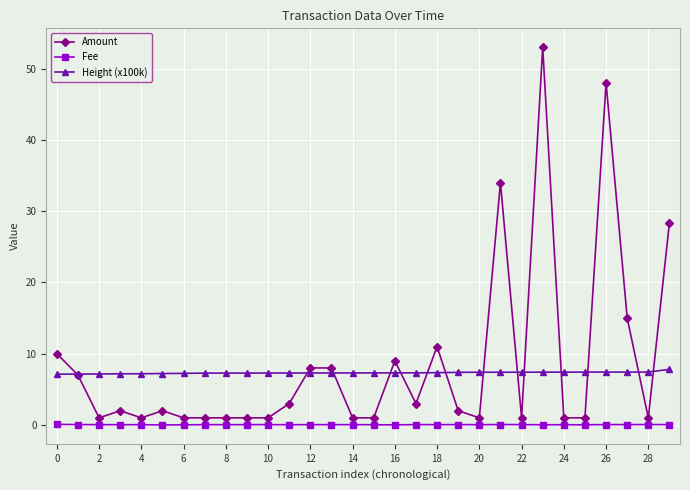

What is the average value of the Amount series?

8.6